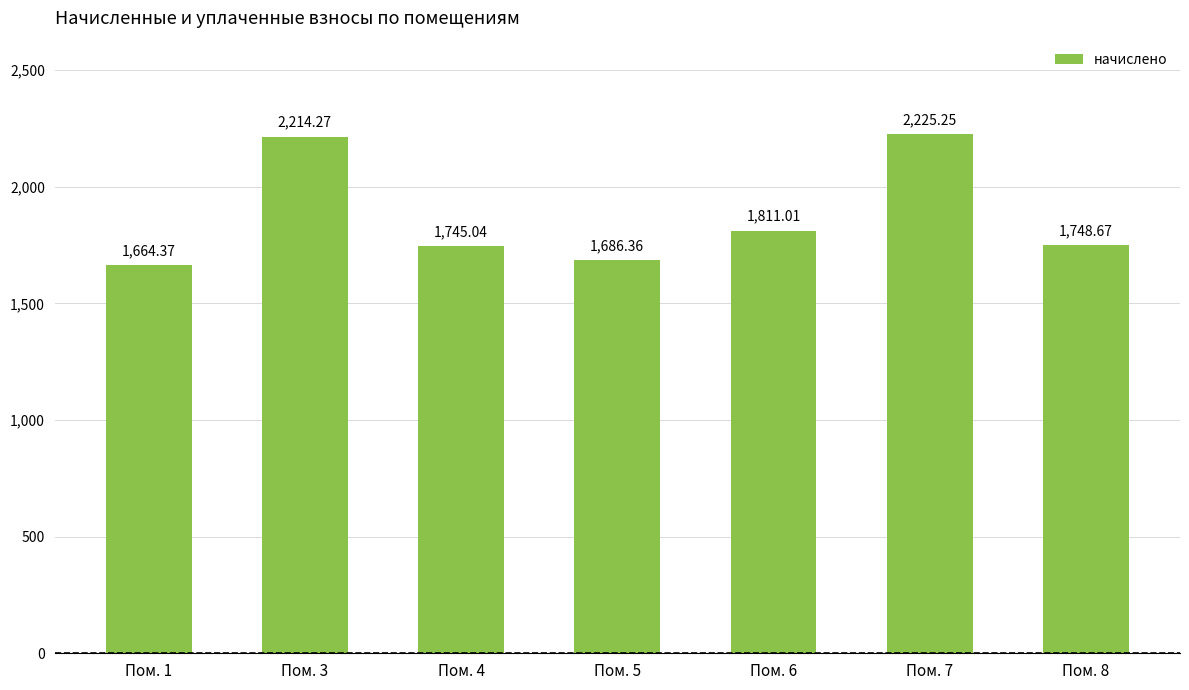

Between Пом. 4 and Пом. 8, which is larger?

Пом. 8